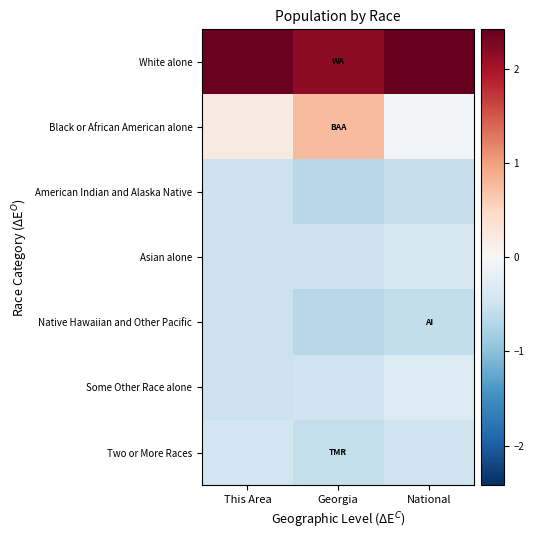

Which series has the largest total across all categories?

White alone